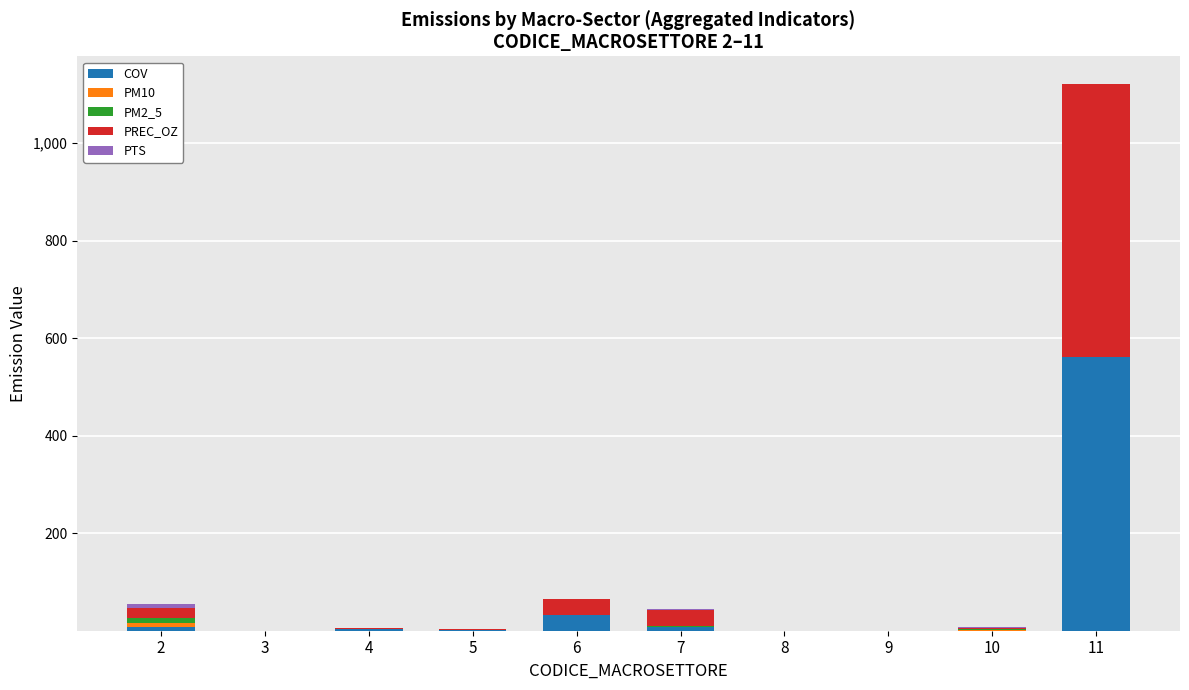

Are the bars grouped side by side (vs. stacked)?

No